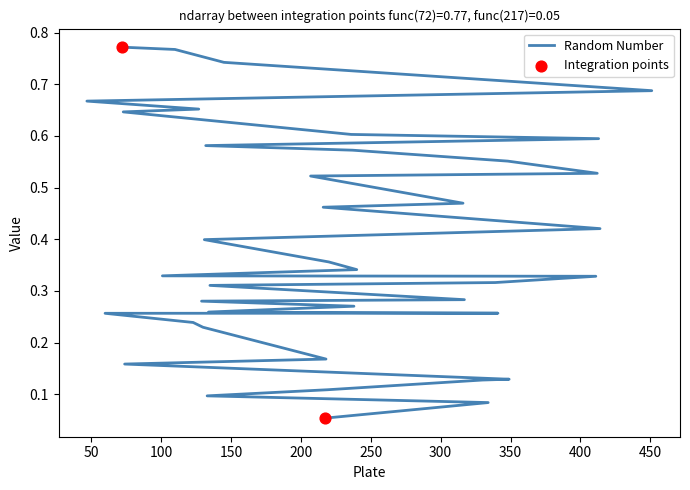

Between 238 and 348, which is larger?

348